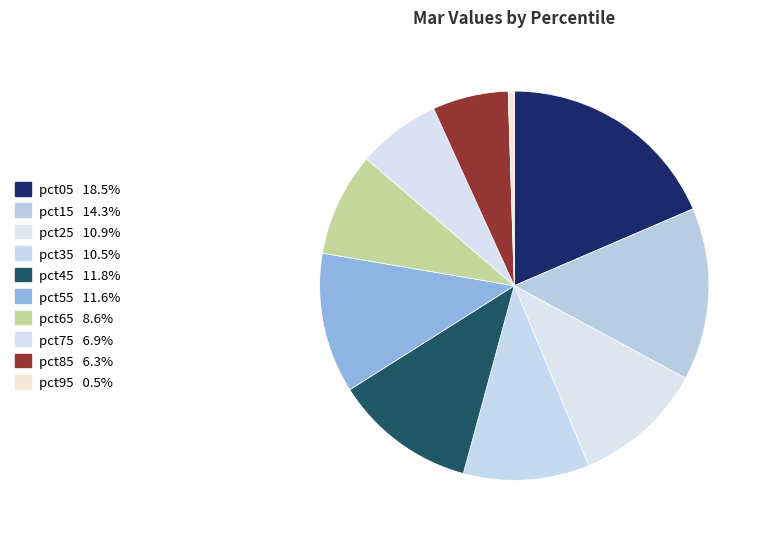

How many slices are in this pie chart?

10